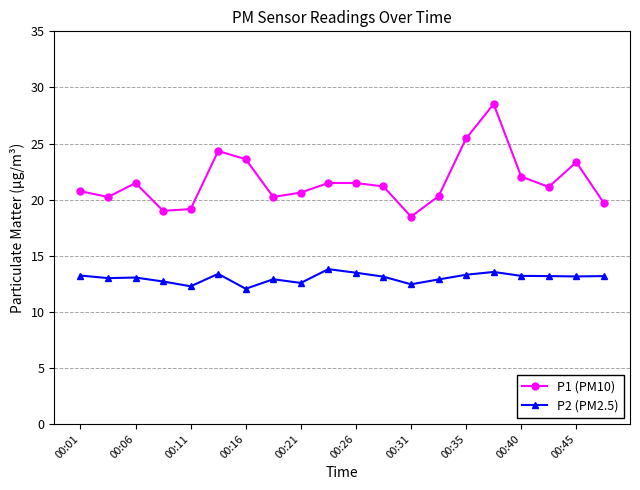

Rank the series by their average value, from highest to lowest.

P1 (PM10), P2 (PM2.5)